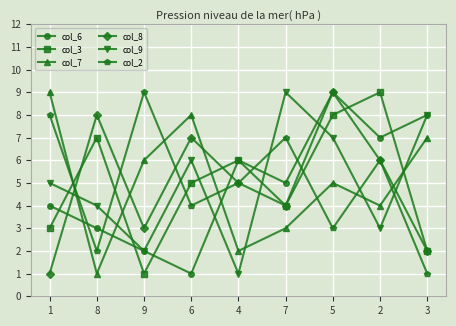

What is the label of the 5th point from the left?

4